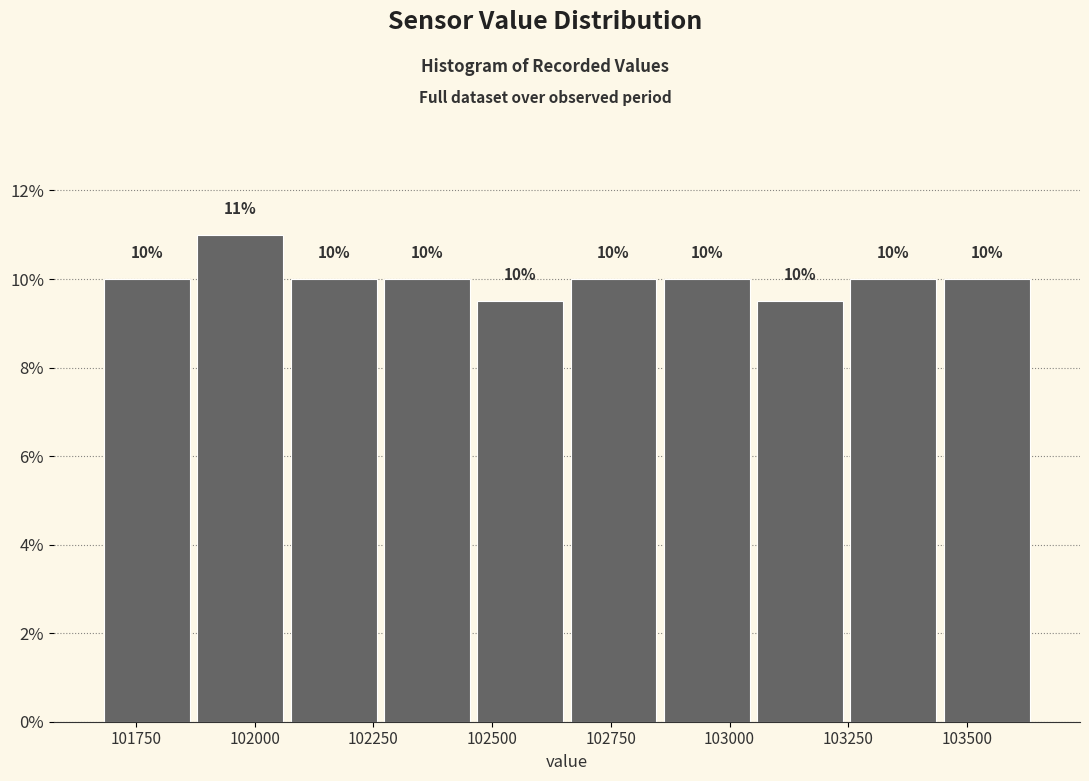

Around what value on the x-axis is the tallest bar? Give the approximate position of its centre, as read against the axis.

101950